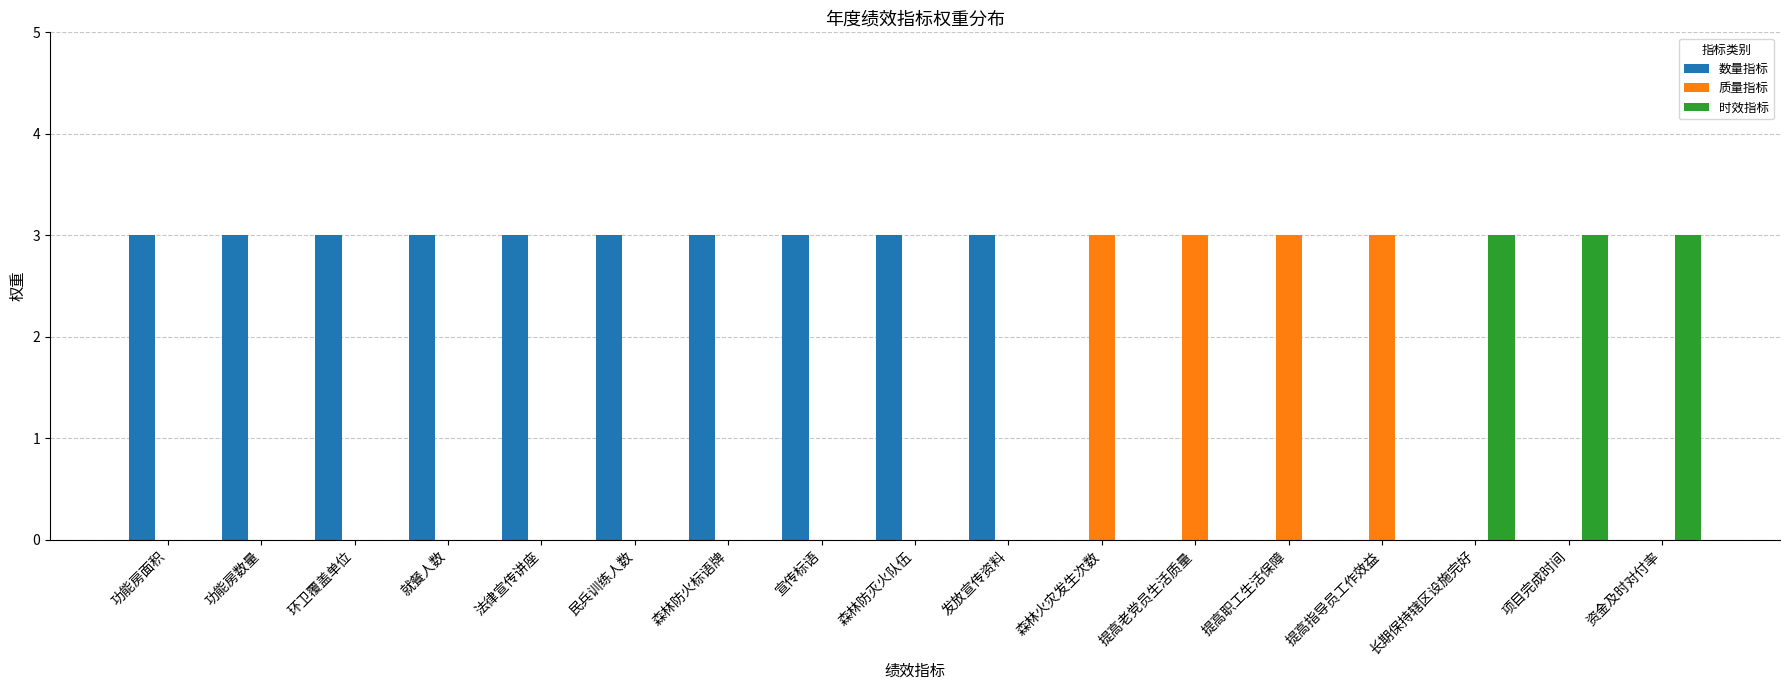

What is the total value across all series at 发放宣传资料?

3